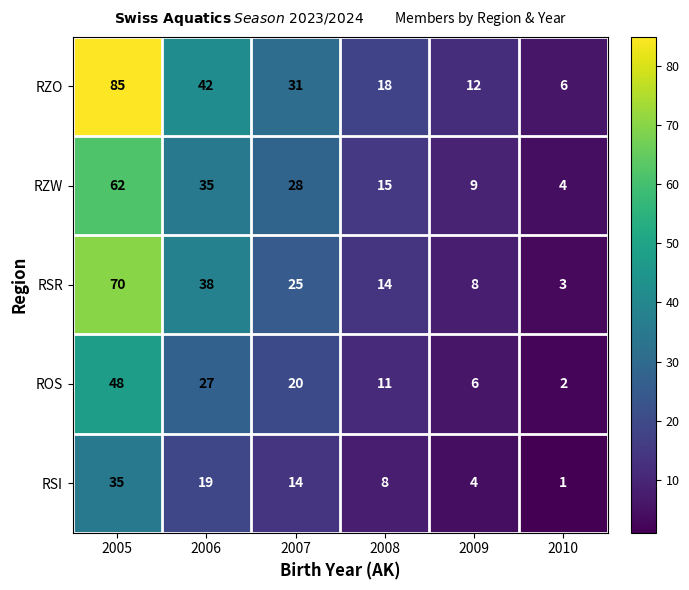

Which series has the widest spread of values?

RZO